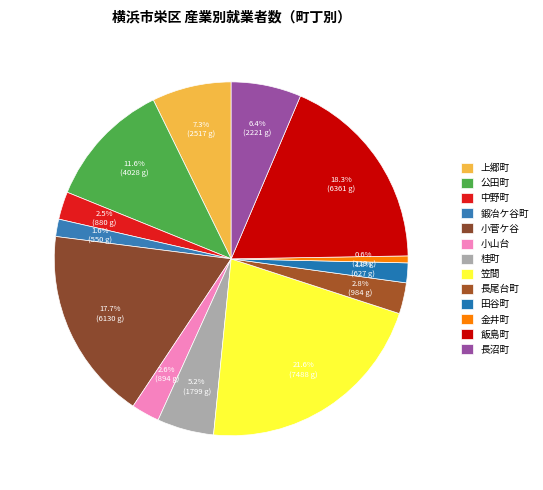

How many segments does this pie chart have?

13